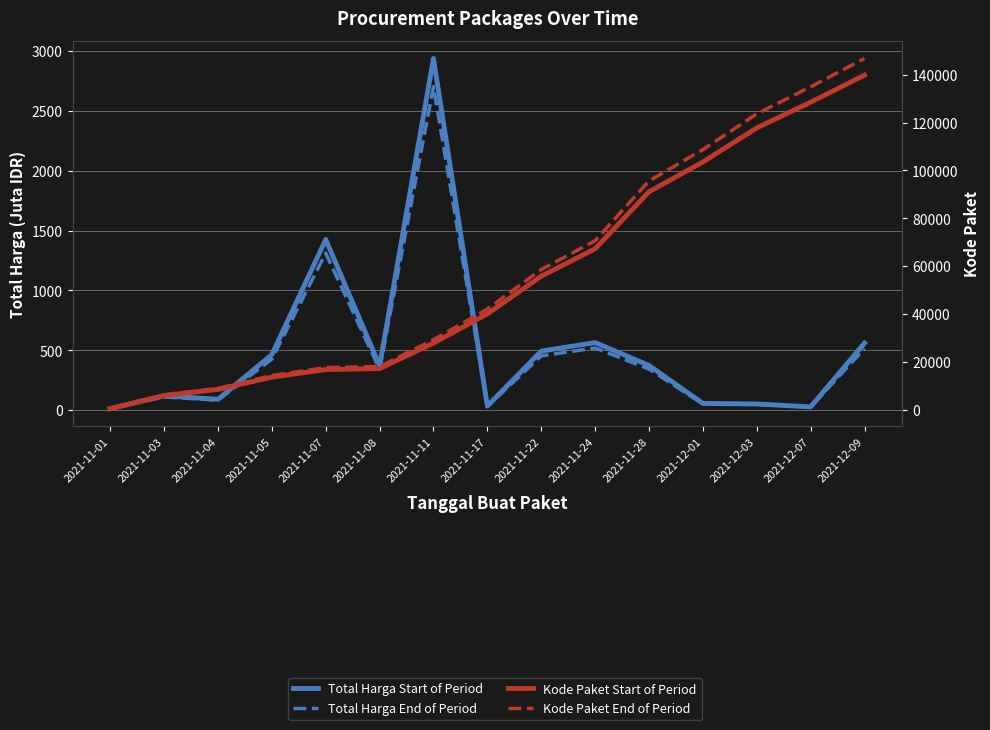

Reading left to right, transcribe all the data shown in this chart.

Total Harga Start of Period: 2021-11-01=12.8	2021-11-03=119.8	2021-11-04=90.7	2021-11-05=464.0	2021-11-07=1425.9	2021-11-08=370.8	2021-11-11=2939.0	2021-11-17=34.3	2021-11-22=493.0	2021-11-24=564.7	2021-11-28=373.4	2021-12-01=56.2	2021-12-03=51.6	2021-12-07=27.4	2021-12-09=560.0
Total Harga End of Period: 2021-11-01=11.8	2021-11-03=110.3	2021-11-04=83.4	2021-11-05=426.9	2021-11-07=1311.8	2021-11-08=341.1	2021-11-11=2703.8	2021-11-17=31.5	2021-11-22=453.6	2021-11-24=519.6	2021-11-28=343.5	2021-12-01=51.7	2021-12-03=47.5	2021-12-07=25.2	2021-12-09=515.2
Kode Paket Start of Period: 2021-11-01=464.0	2021-11-03=5997.0	2021-11-04=8530.0	2021-11-05=13652.0	2021-11-07=16823.0	2021-11-08=17238.0	2021-11-11=27891.0	2021-11-17=40112.0	2021-11-22=55826.0	2021-11-24=67279.0	2021-11-28=91101.0	2021-12-01=103541.0	2021-12-03=117783.0	2021-12-07=128516.0	2021-12-09=139817.0
Kode Paket End of Period: 2021-11-01=487.2	2021-11-03=6296.9	2021-11-04=8956.5	2021-11-05=14334.6	2021-11-07=17664.2	2021-11-08=18099.9	2021-11-11=29285.6	2021-11-17=42117.6	2021-11-22=58617.3	2021-11-24=70642.9	2021-11-28=95656.1	2021-12-01=108718.1	2021-12-03=123672.2	2021-12-07=134941.8	2021-12-09=146807.9